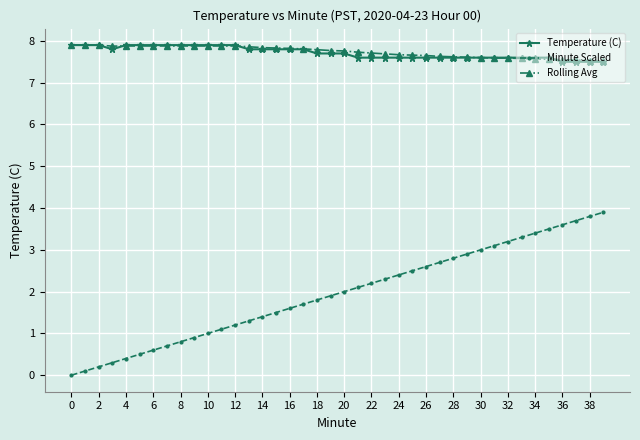

What is the value of the Temperature (C) point at the 18th from the left?

7.8